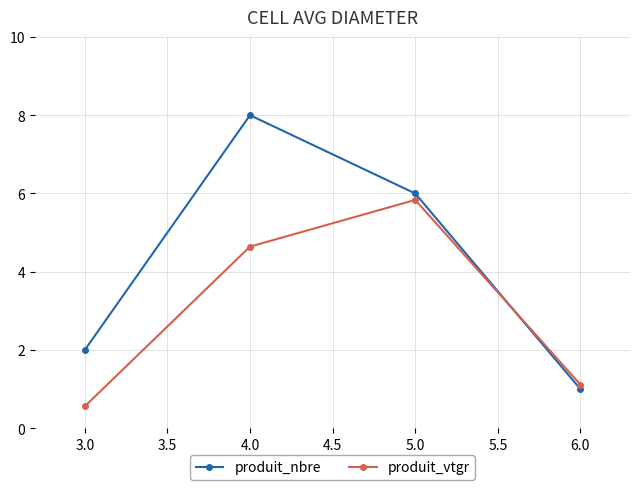

Count the produit_nbre values in the range 2 to 8.

3